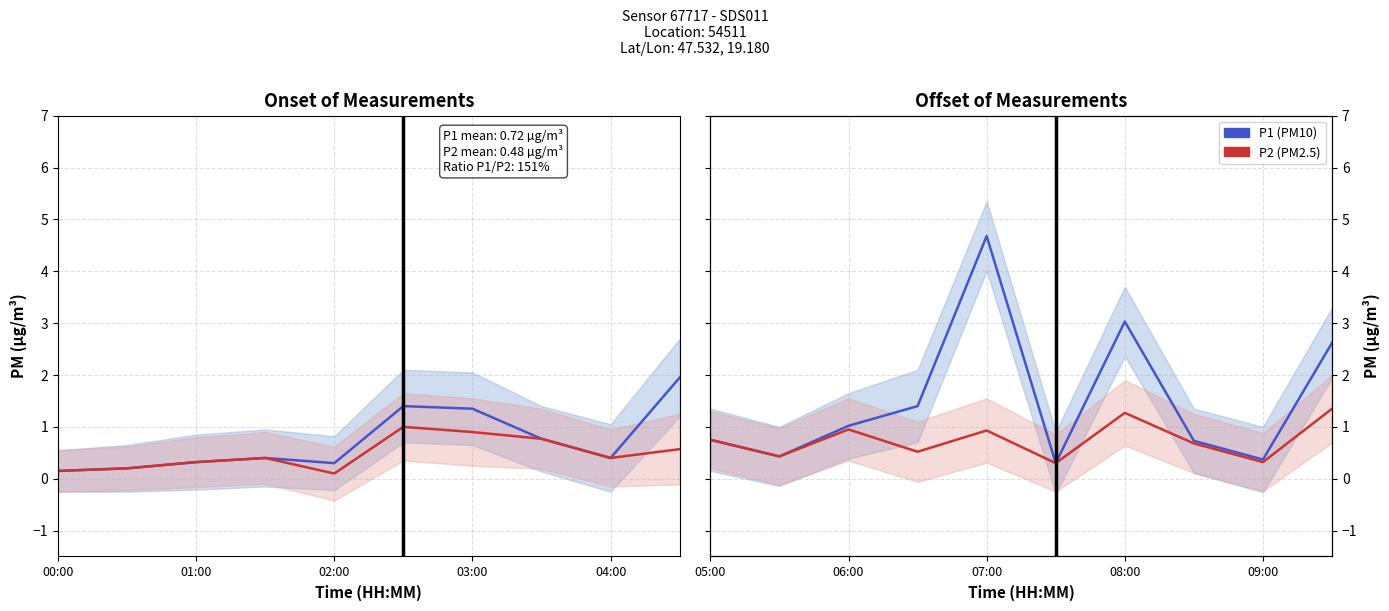

What is the label of the 10th point from the right?

05:00